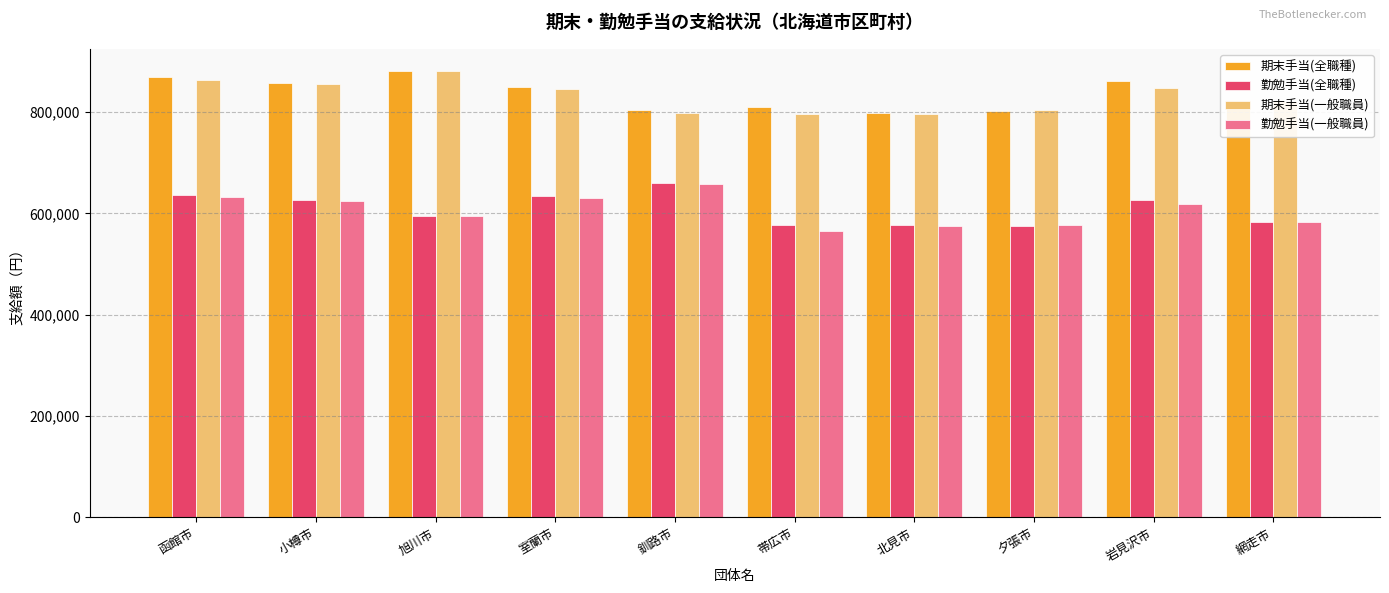

Is the value of 勤勉手当(一般職員) at 網走市 greater than the value of 期末手当(一般職員) at 釧路市?

No